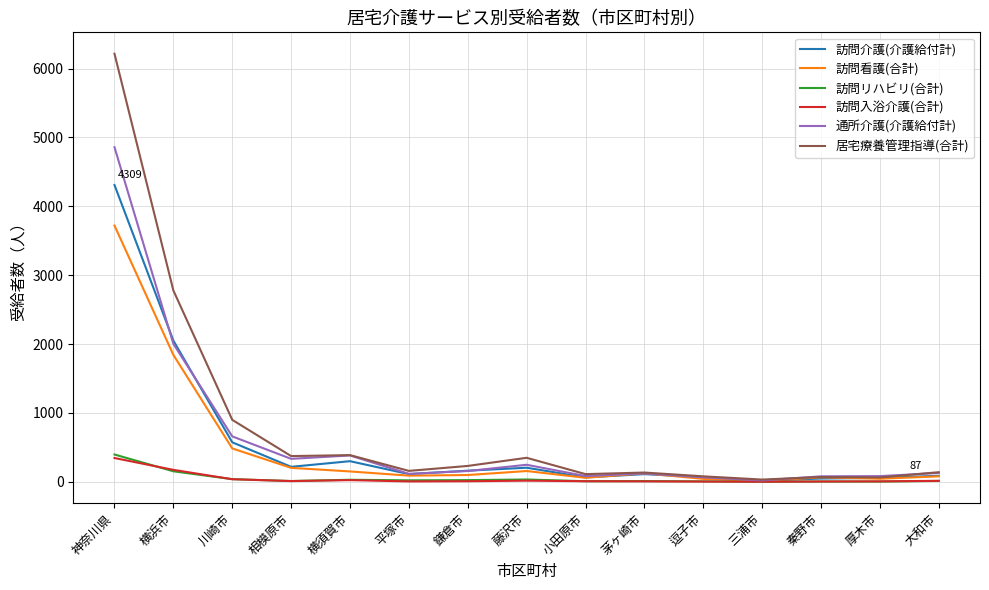

What is the difference between the maximum and minimum values in the 訪問介護(介護給付計) series?

4292